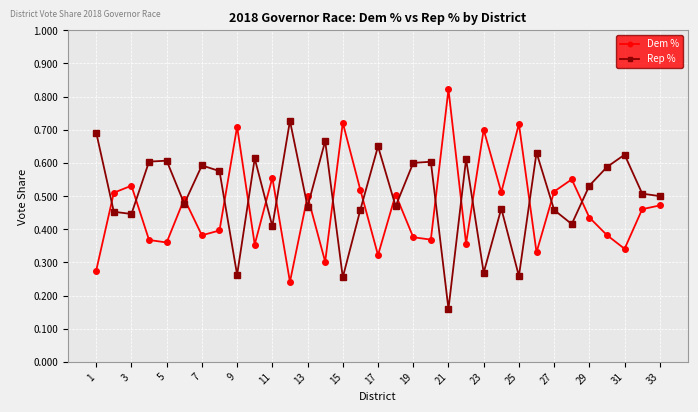

Rank the series by their maximum value, from lowest to highest.

Rep %, Dem %